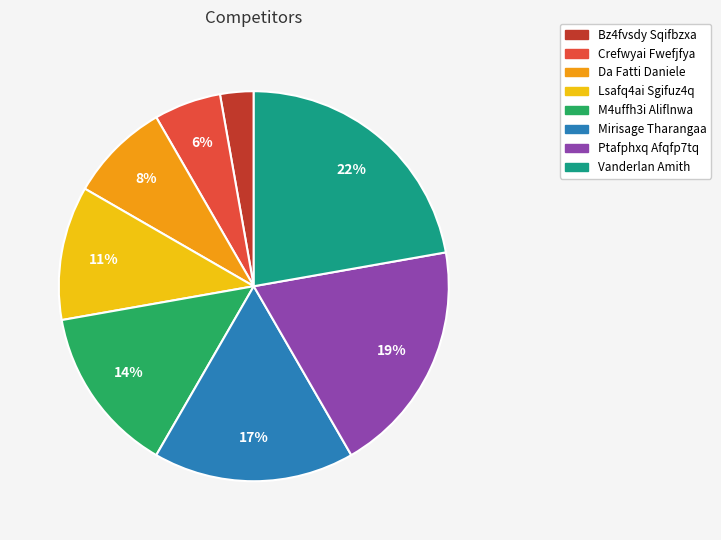

To the nearest percent, what portion does Mirisage Tharangaa represent?

17%